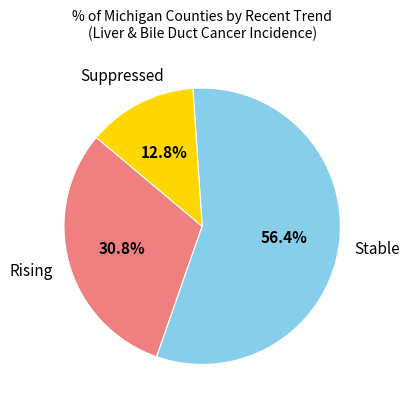

Is there a majority slice in this chart?

Yes